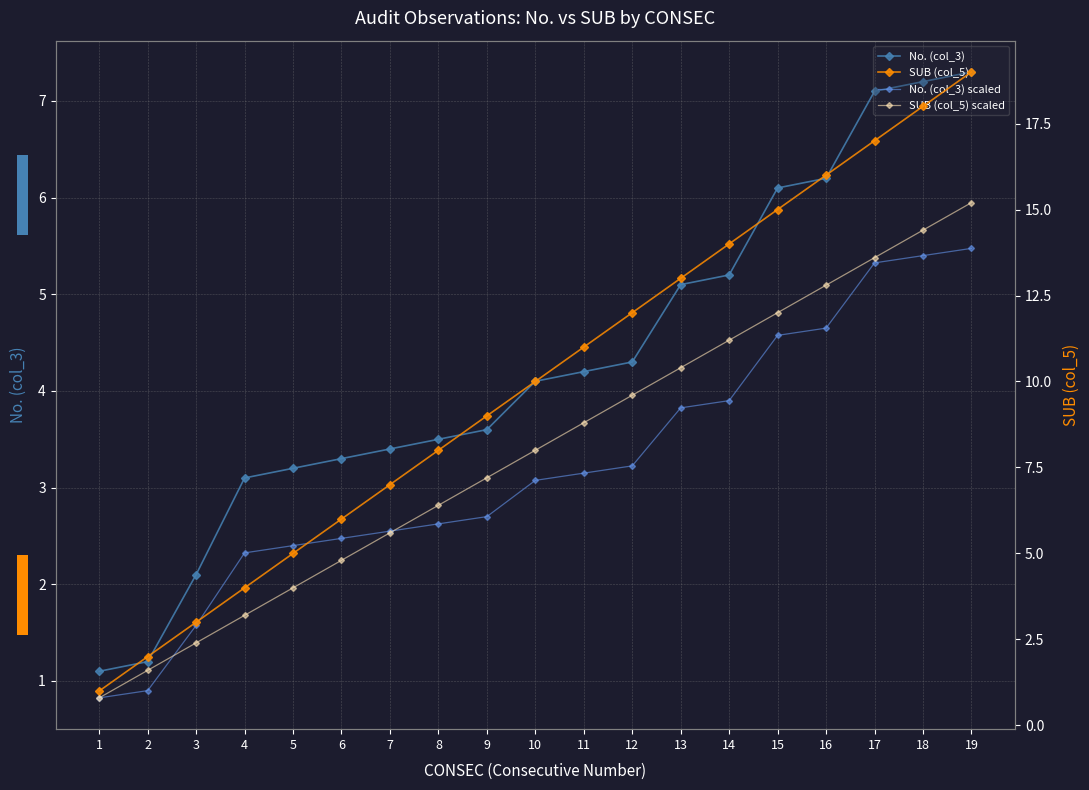

List the series in order of their peak value, highest first.

SUB (col_5), SUB (col_5) scaled, No. (col_3), No. (col_3) scaled